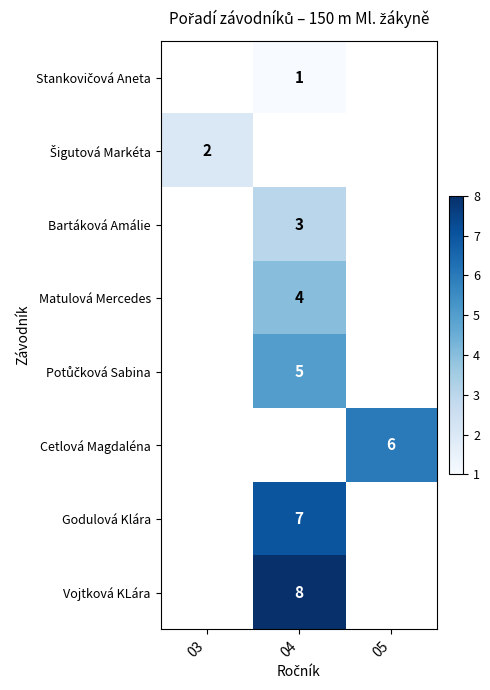

How many distinct data groups are displayed?

8